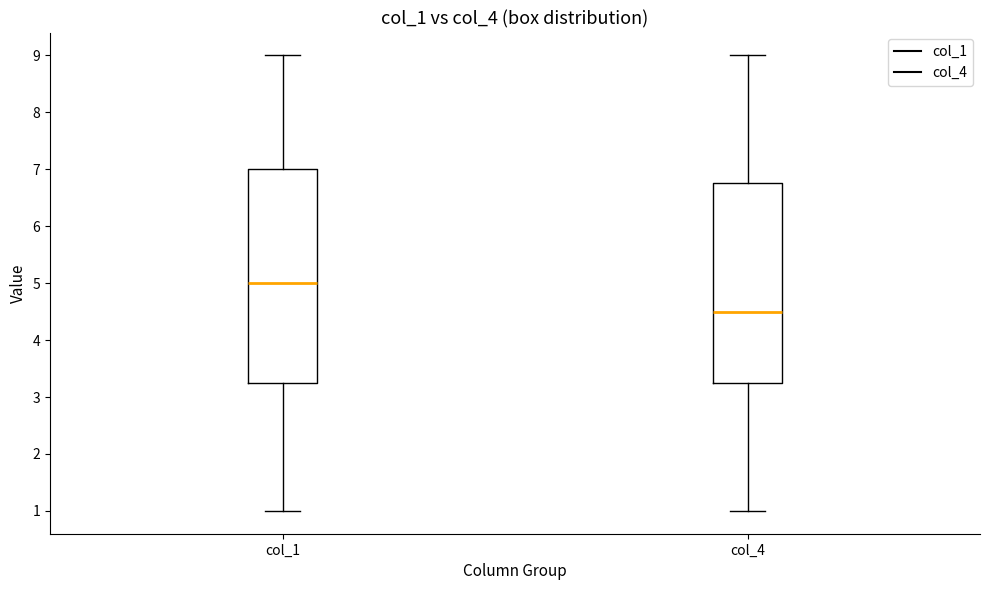

Where does the median line of the box for col_1 sit on the y-axis? The values are not printed on the chart, so give them approximately, as read against the axis.

5.0